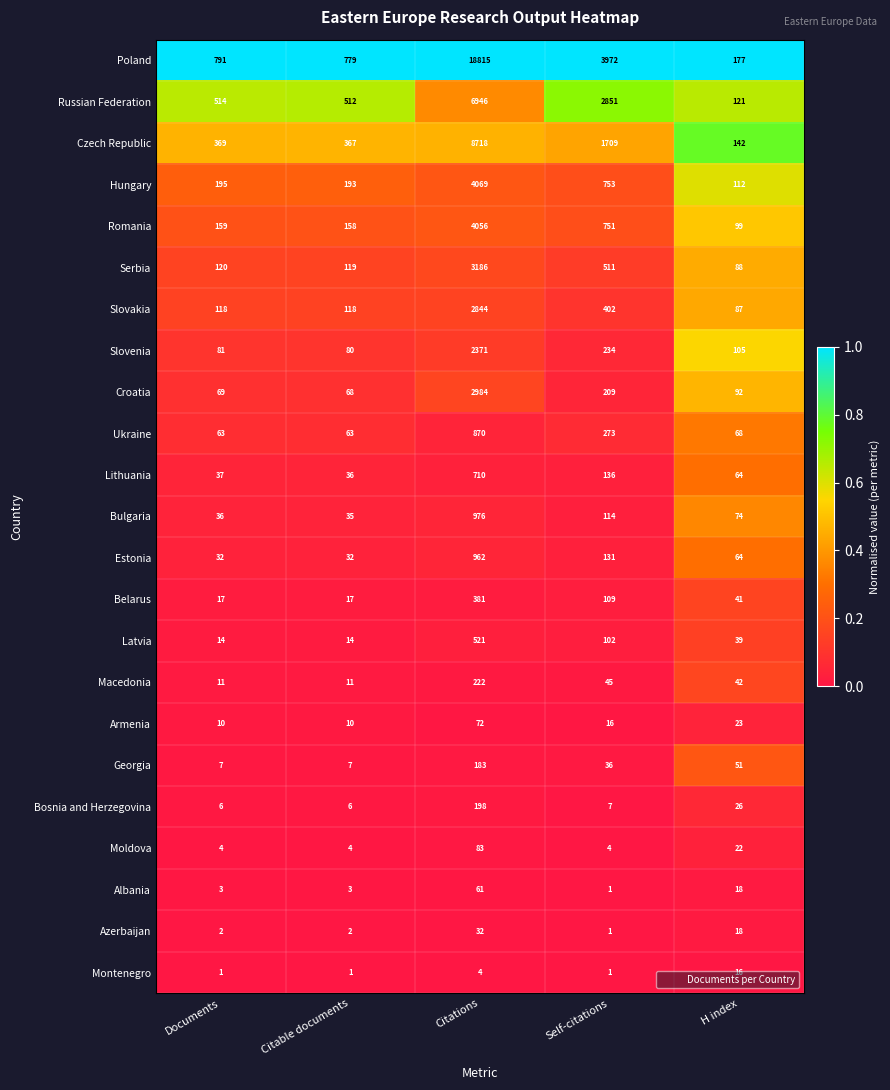

At which category is the sum across all series the highest?

Citations